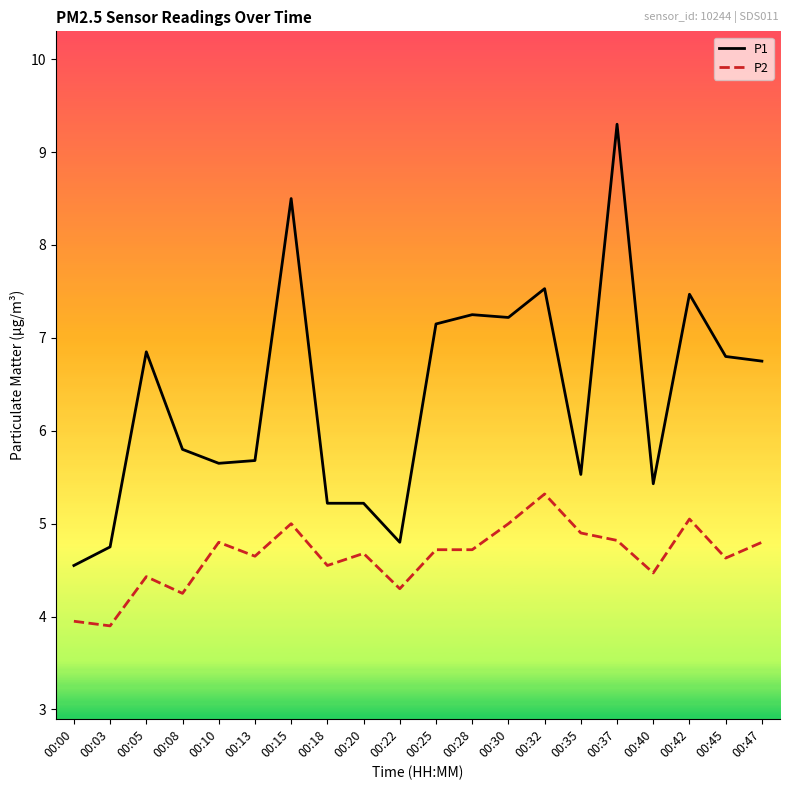

What is the highest value of the P1 series?

9.3